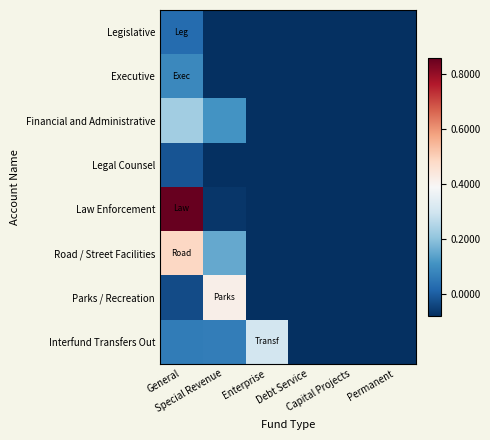

What is the total value across all series at Capital Projects?

-632728.7